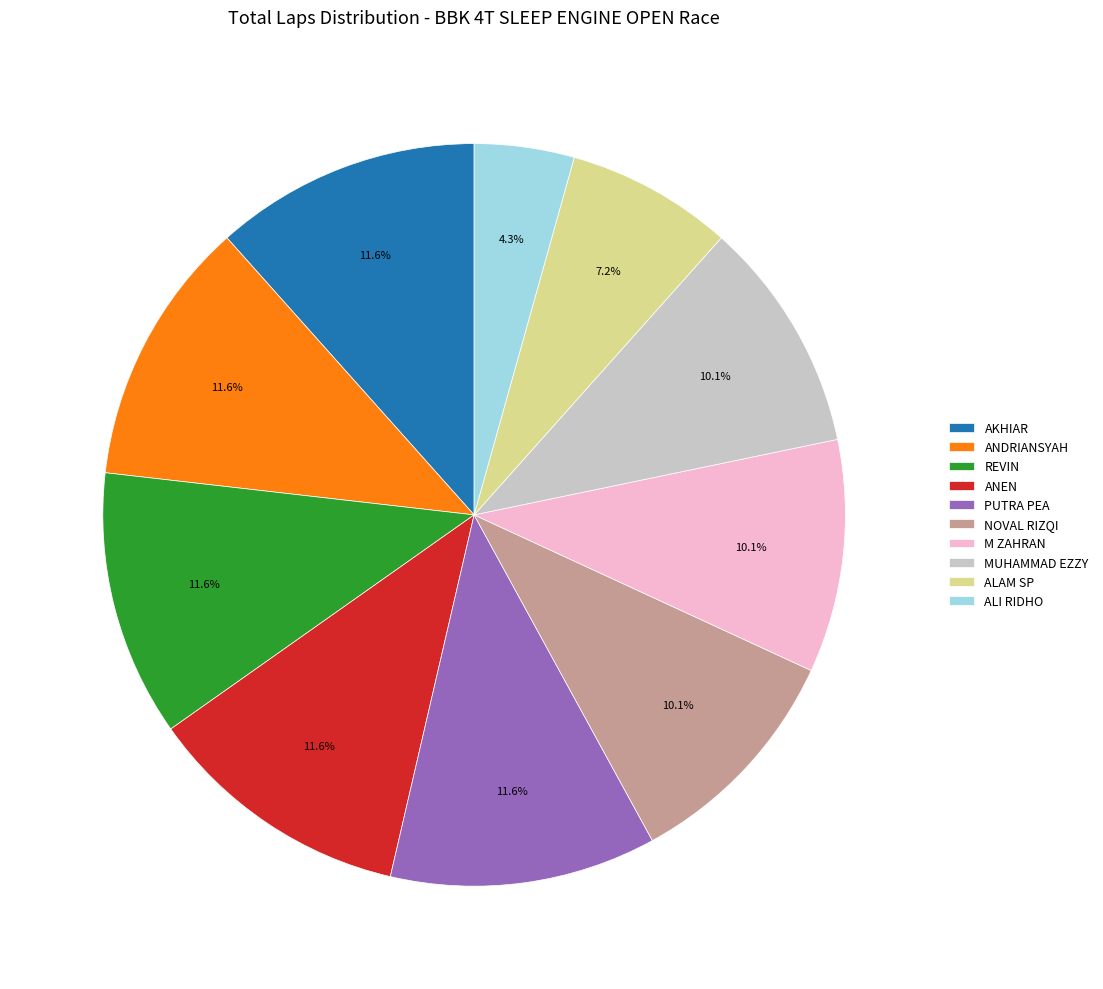

What is the smallest slice in the pie chart?

ALI RIDHO